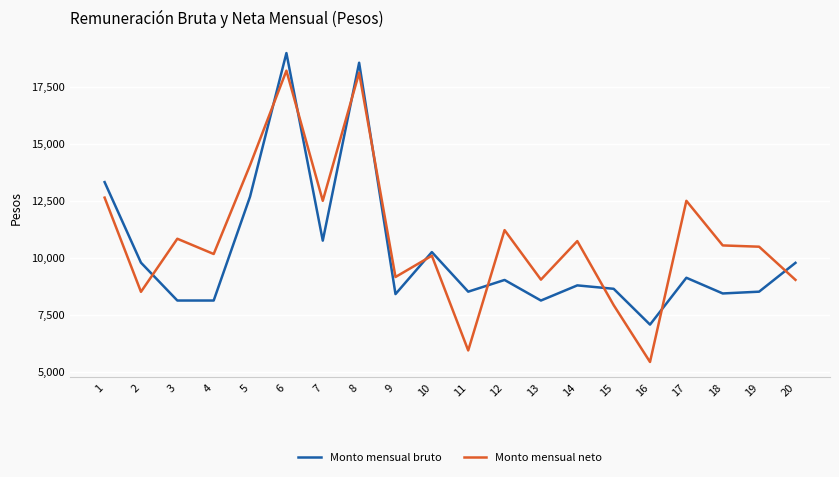

Where do Monto mensual bruto and Monto mensual neto first cross each other?

2 and 3